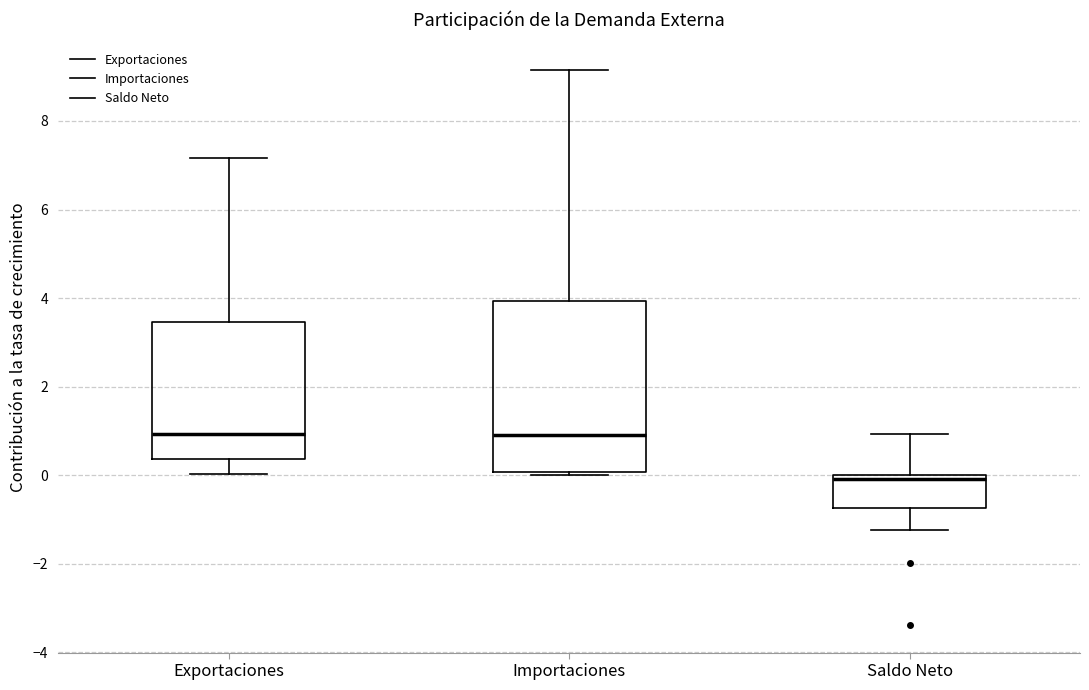

Reading left to right, read every box against the y-axis: the position of its median line, the range the box covers, and the ends of its whiskers. The values are not printed on the chart, so give them approximately, as read against the axis.

Exportaciones: median 1.0, box 0.4 to 3.4, whiskers 0.0 to 7.2
Importaciones: median 1.0, box 0.0 to 4.0, whiskers 0.0 (just below the box's lower edge) to 9.2
Saldo Neto: median 0.0 (just below the box's upper edge), box -0.8 to 0.0, whiskers -1.2 to 1.0